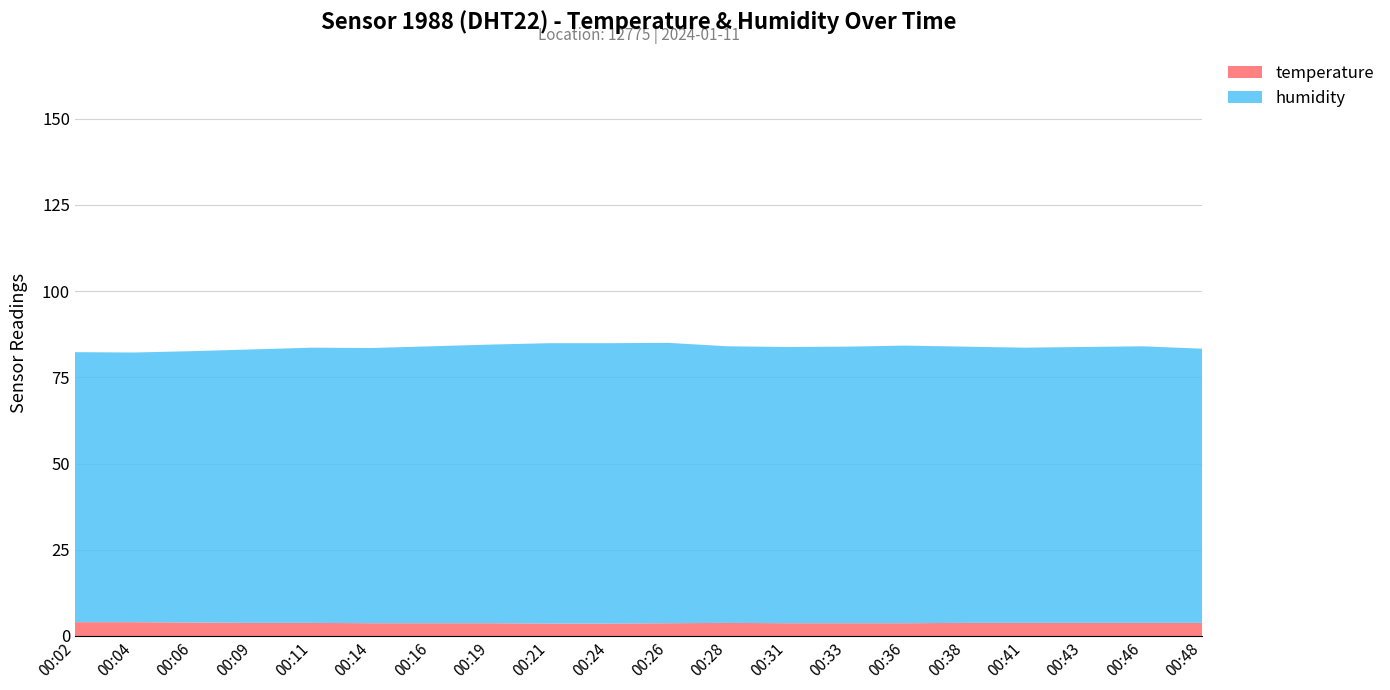

True or false: temperature has a value of 3.7 at 00:16.

True